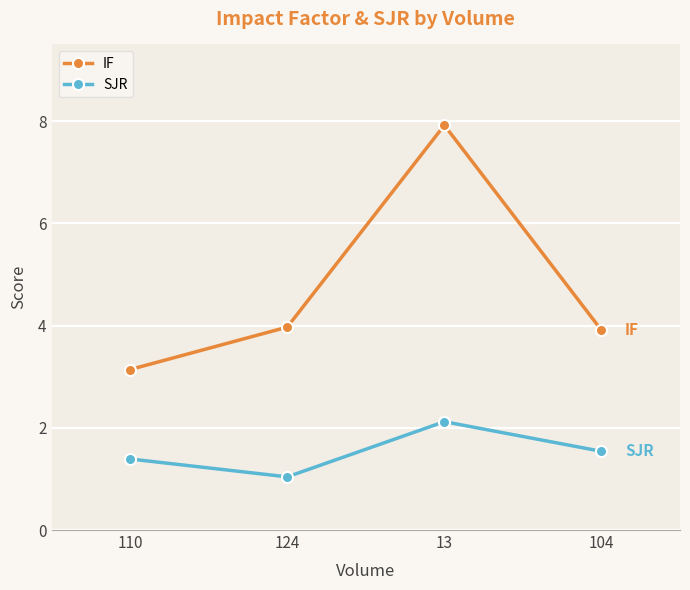

What position from the left is 124?

2